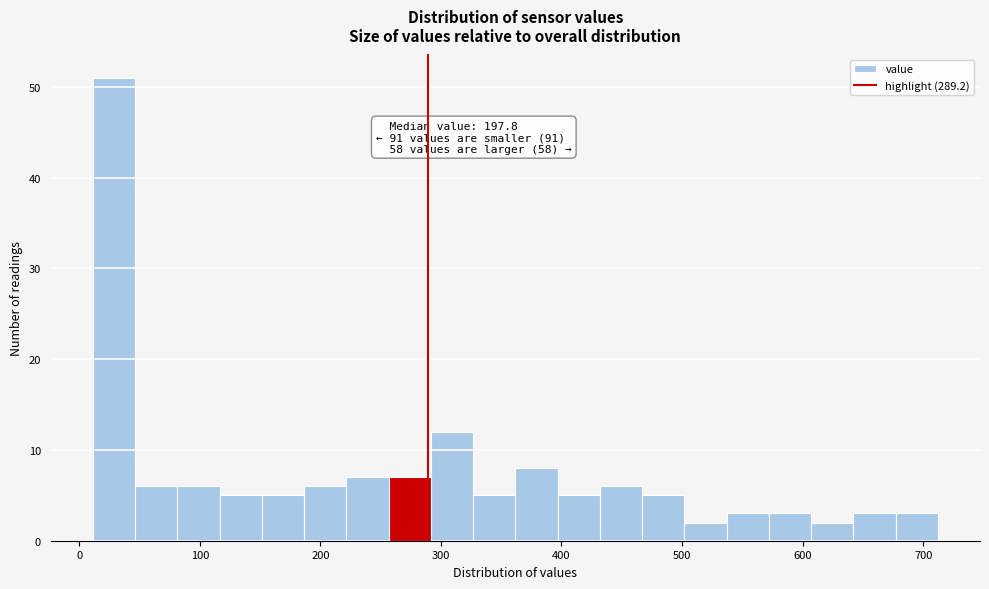

Around what value on the x-axis is the tallest bar? Give the approximate position of its centre, as read against the axis.

30